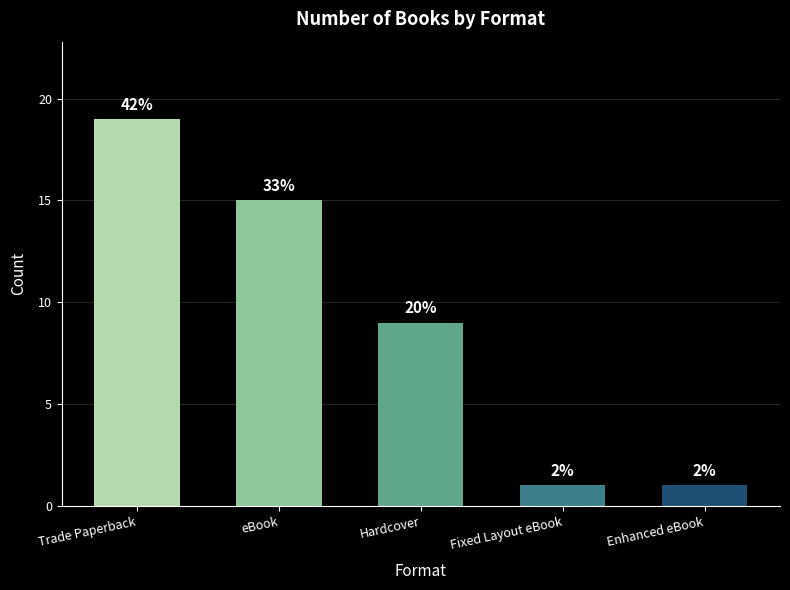

What is the value of the 4th bar from the left?

1